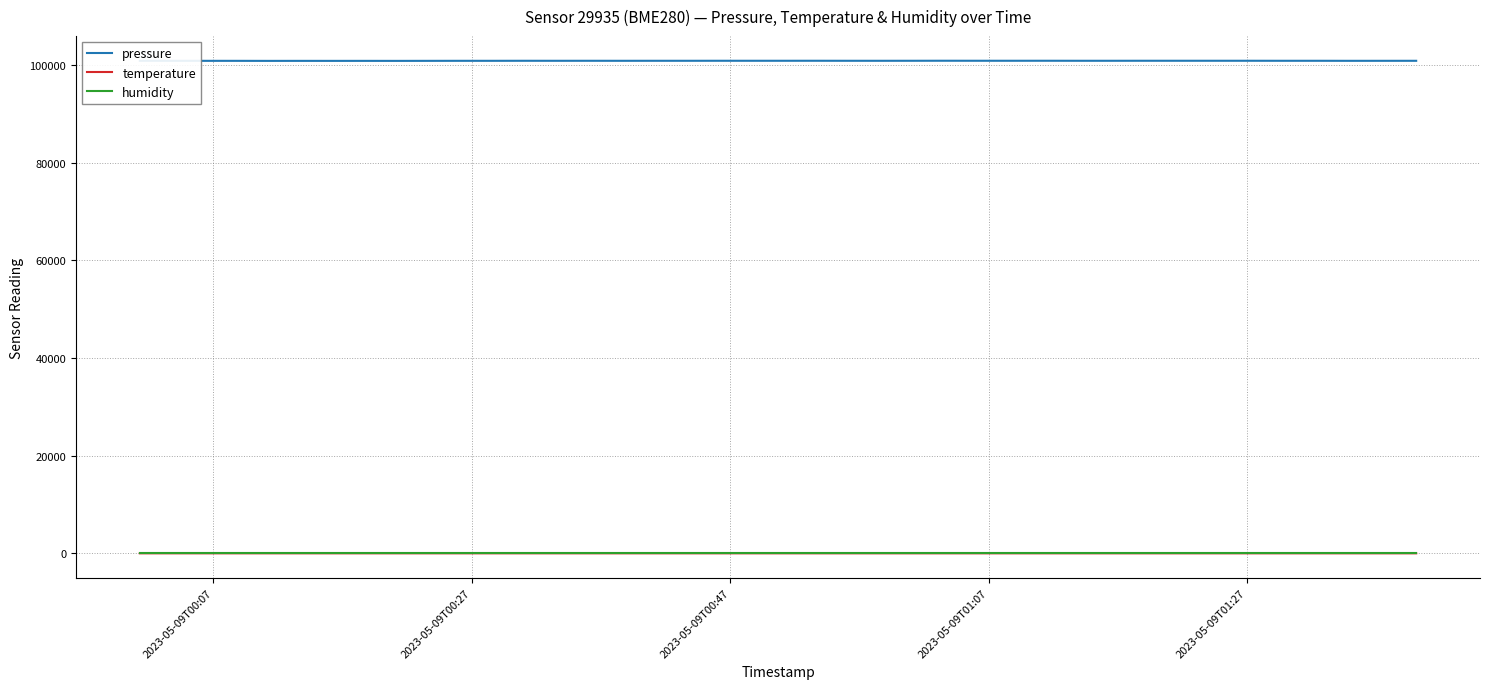

Which series has the widest spread of values?

pressure